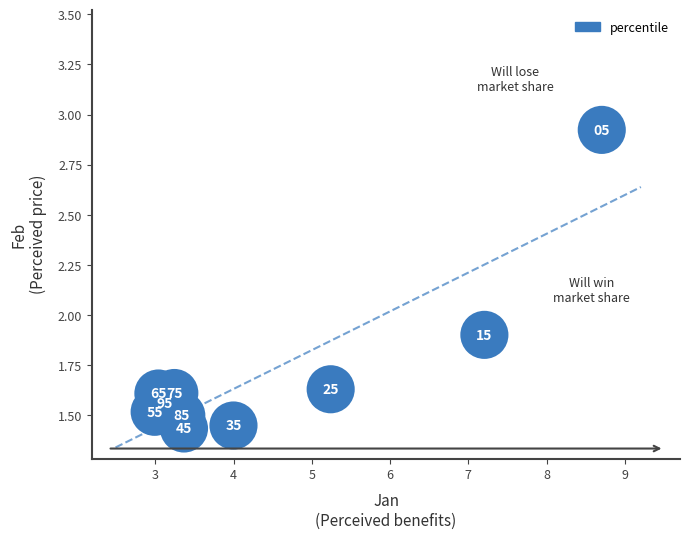

What Y value in the scatter plot is closest to 2?

1.9